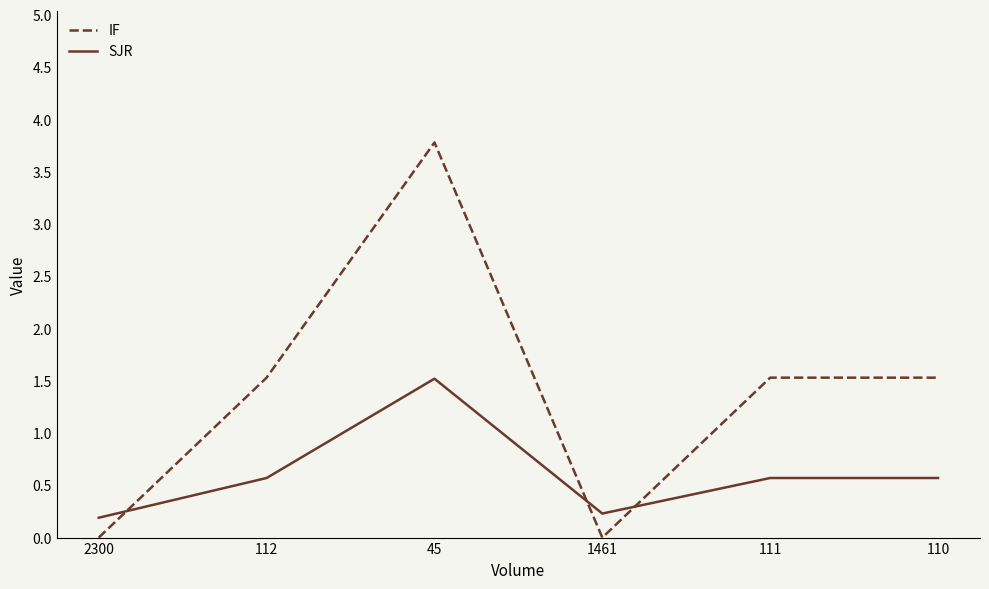

Count the IF values in the range 0 to 1.

2